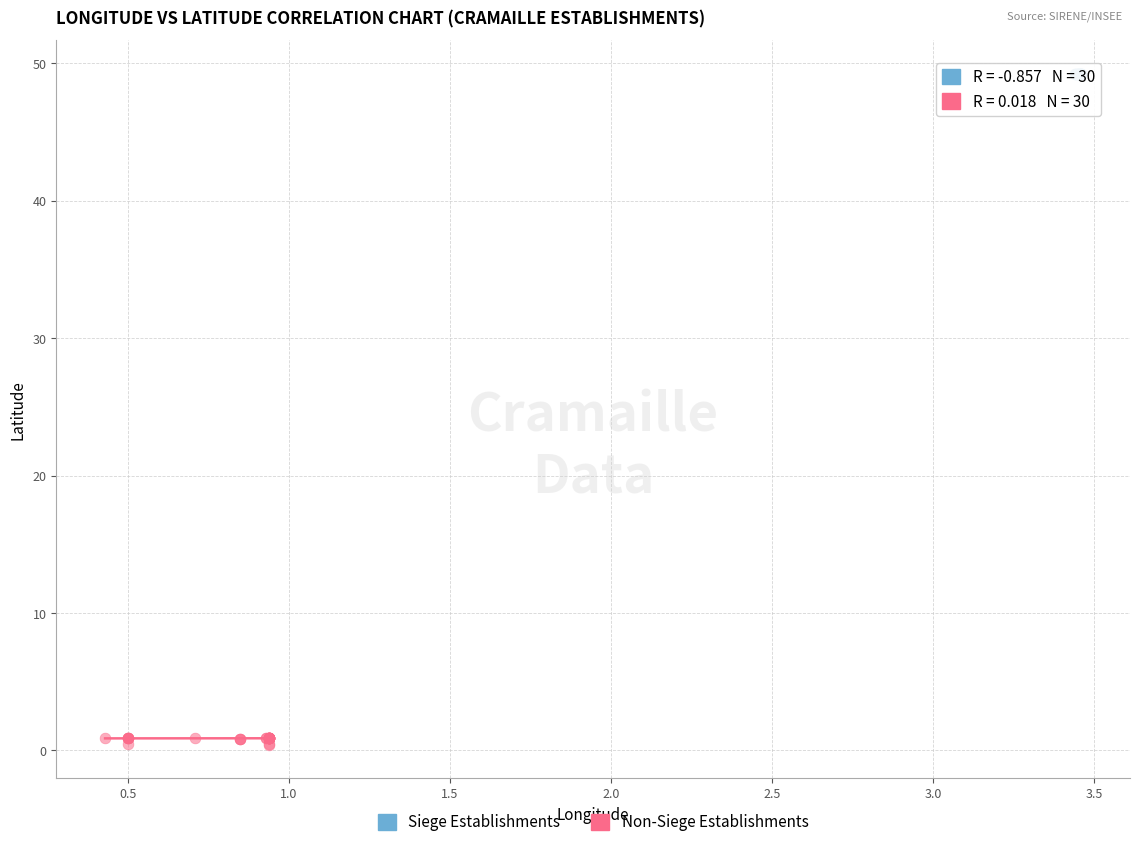

Which series has the largest Y range (max minus min)?

Non-Siege Establishments